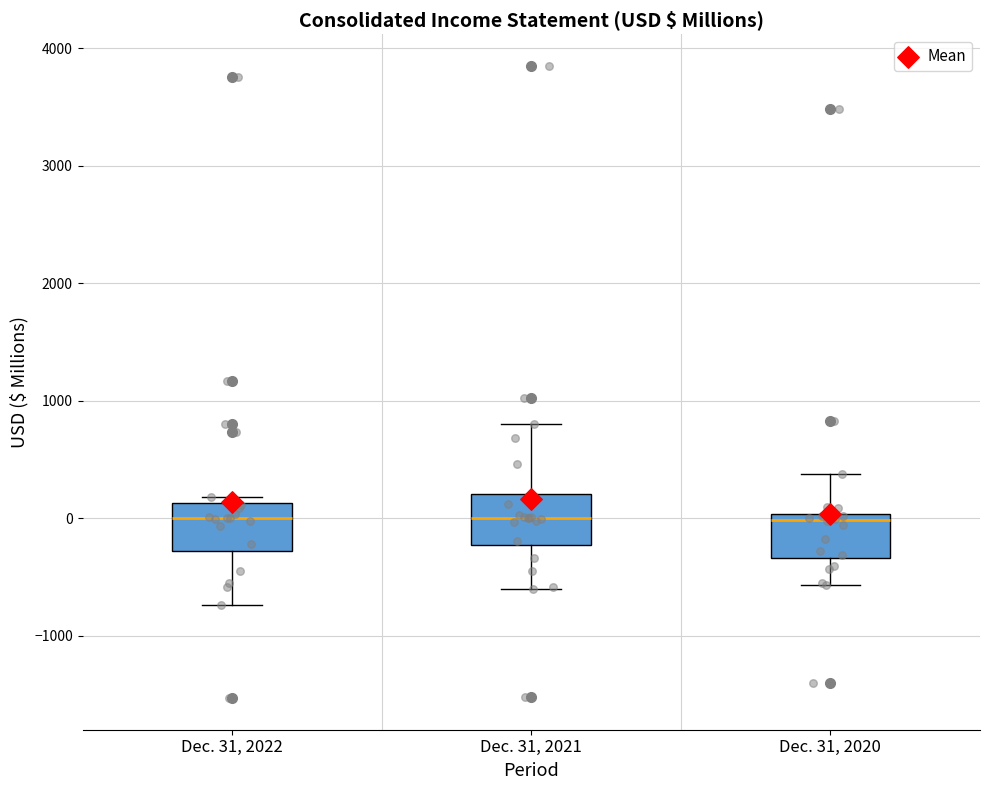

Where is the lower edge of the box for Dec. 31, 2021 on the y-axis? The values are not printed on the chart, so give them approximately, as read against the axis.

-200